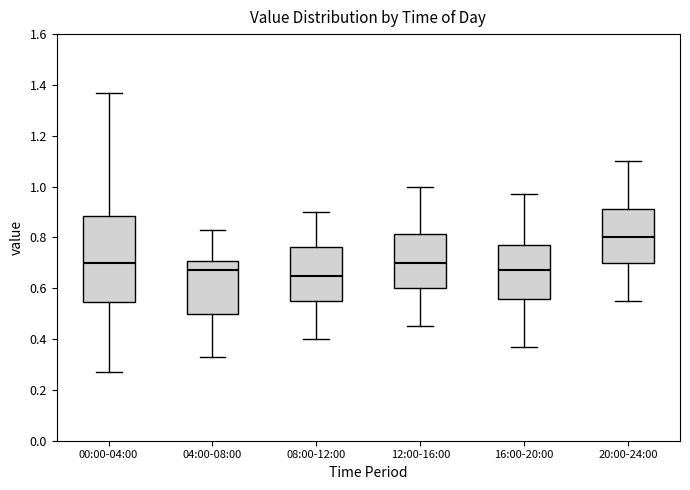

Reading left to right, read every box against the y-axis: the position of its median line, the range the box covers, and the ends of its whiskers. The values are not printed on the chart, so give them approximately, as read against the axis.

00:00-04:00: median 0.70, box 0.54 to 0.88, whiskers 0.28 to 1.38
04:00-08:00: median 0.68, box 0.50 to 0.70, whiskers 0.34 to 0.84
08:00-12:00: median 0.66, box 0.56 to 0.76, whiskers 0.40 to 0.90
12:00-16:00: median 0.70, box 0.60 to 0.82, whiskers 0.46 to 1.00
16:00-20:00: median 0.68, box 0.56 to 0.78, whiskers 0.38 to 0.98
20:00-24:00: median 0.80, box 0.70 to 0.92, whiskers 0.56 to 1.10